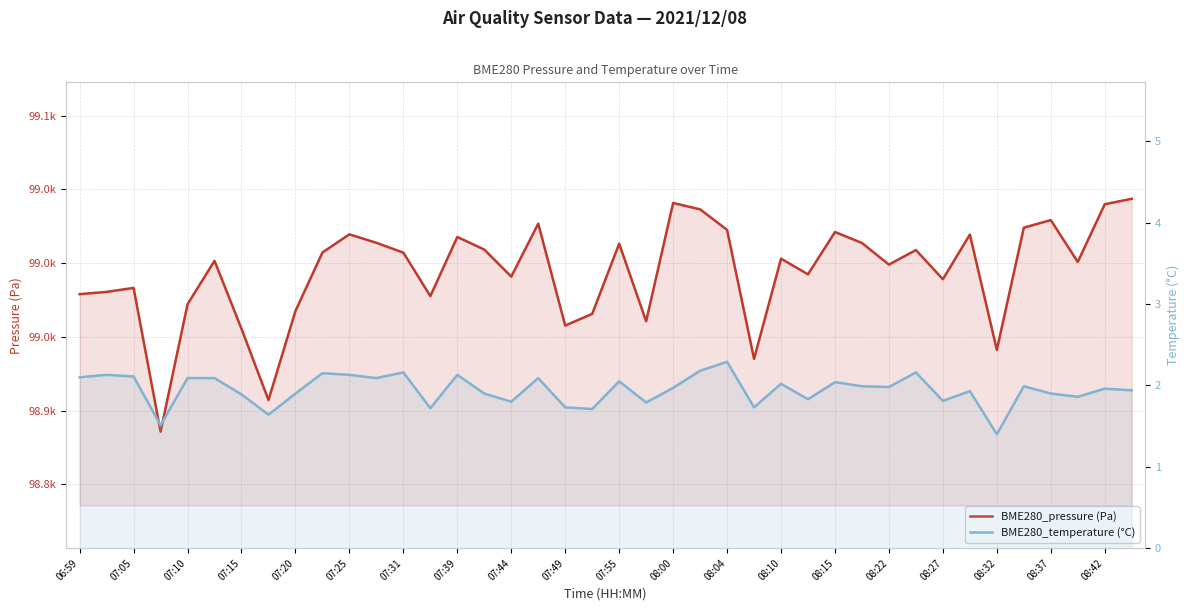

True or false: BME280_pressure (Pa) and BME280_temperature (°C) intersect in this chart.

False